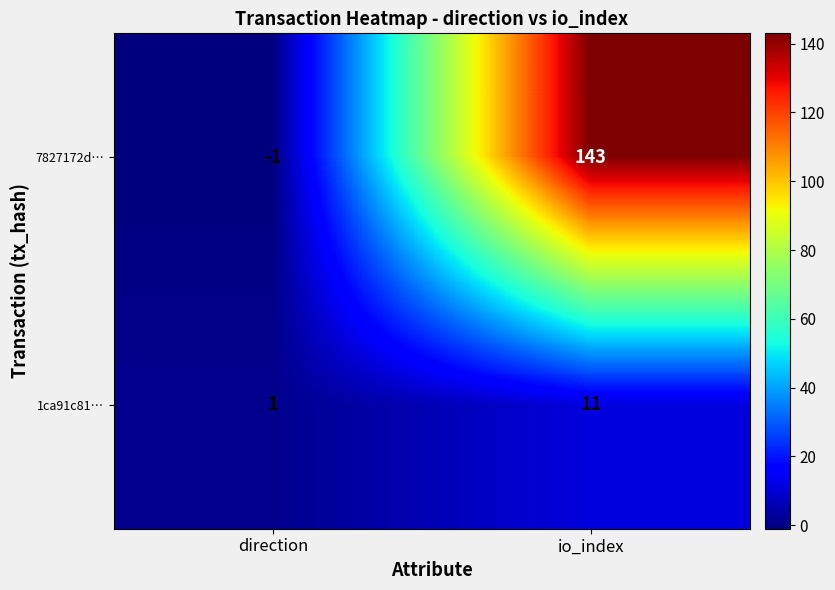

Which series has the widest spread of values?

7827172d…